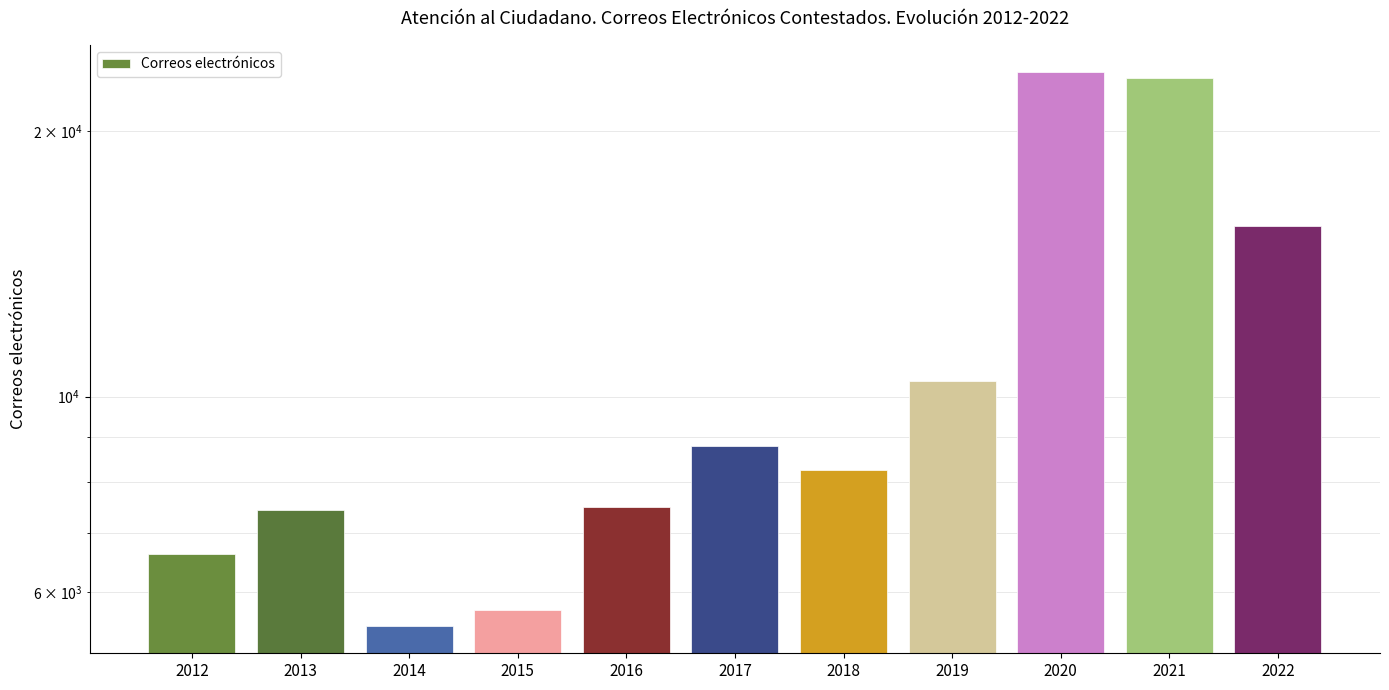

At which category does the chart reach its minimum across all series?

2014